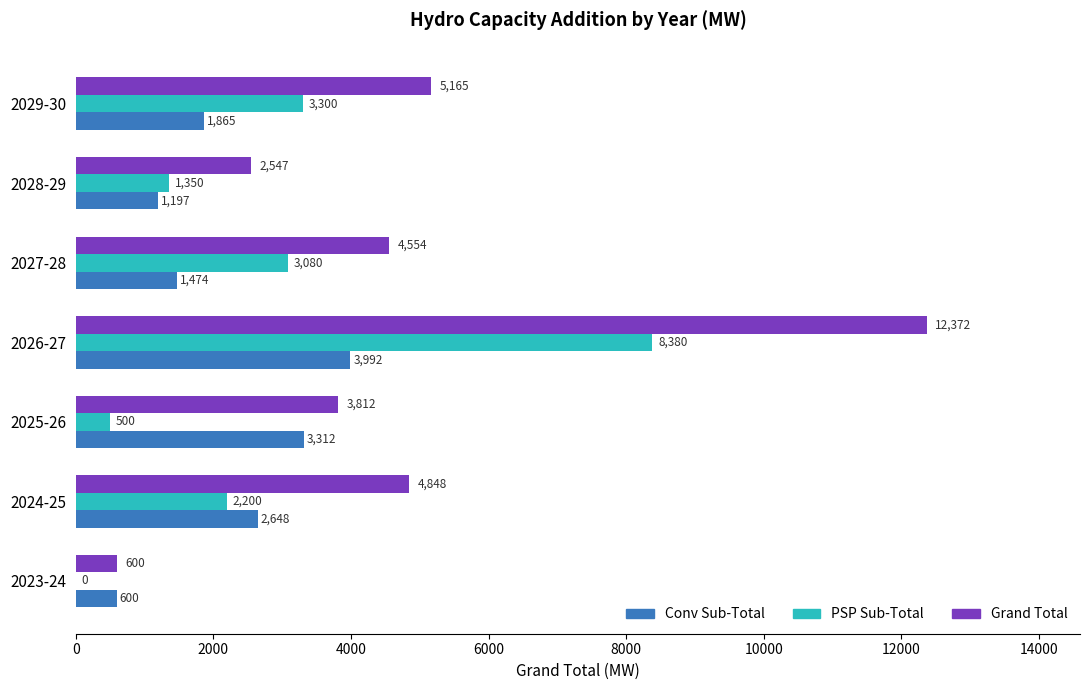

Which series has the widest spread of values?

Grand Total